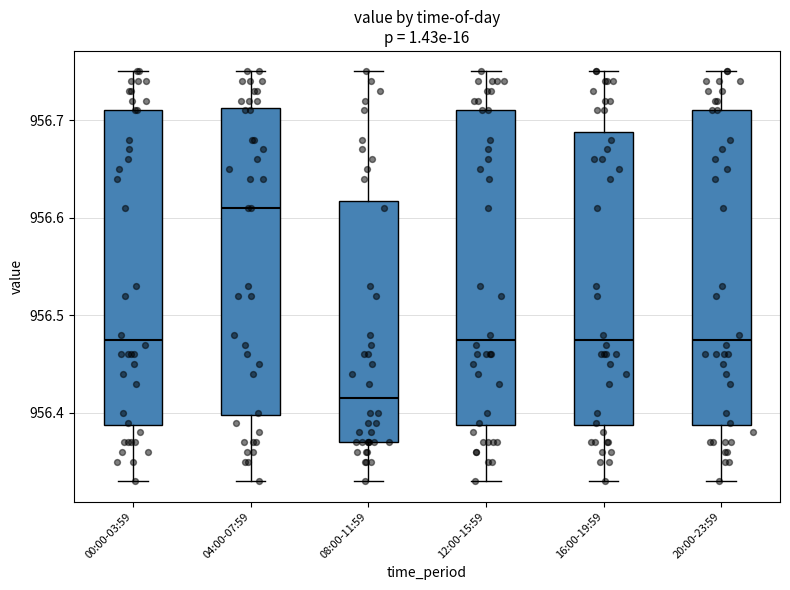

Which box has the lowest median line?

08:00-11:59